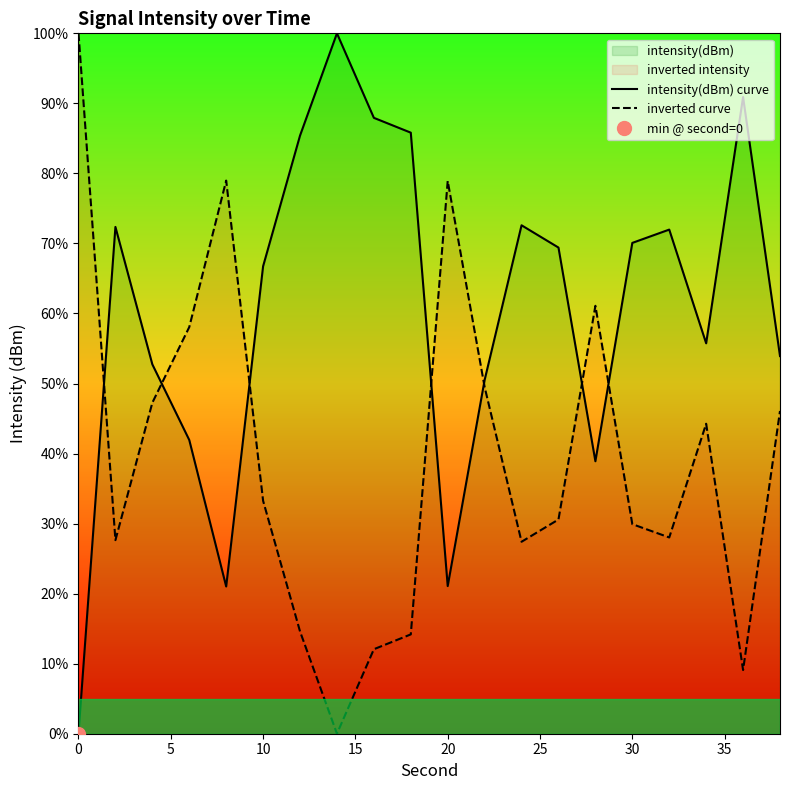

At how many categories does at least one series exceed 93?

2